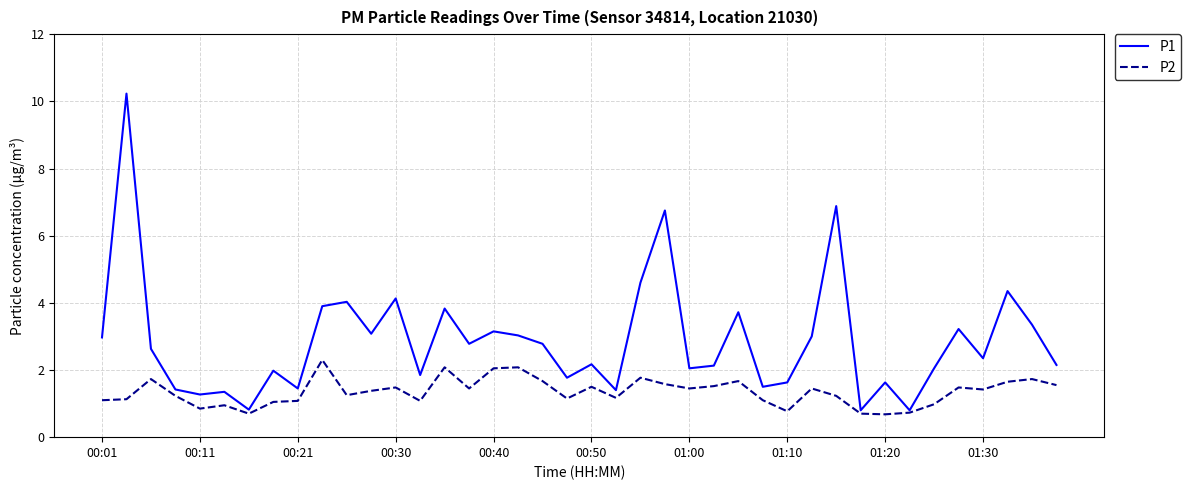

List the series in order of their overall mean, lowest first.

P2, P1